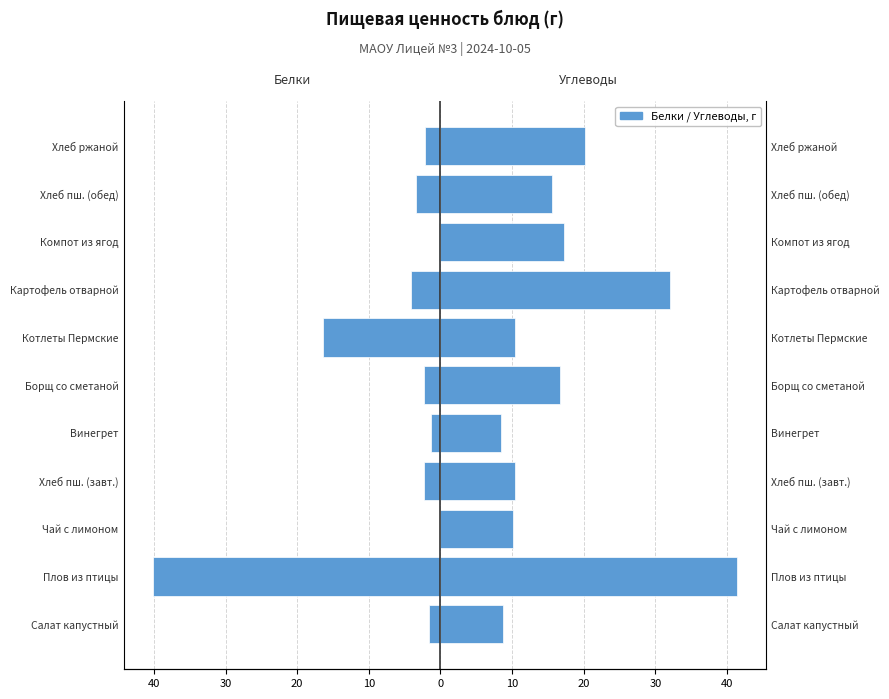

Rank the series at Борщ со сметаной from lowest to highest value.

Белки, Углеводы